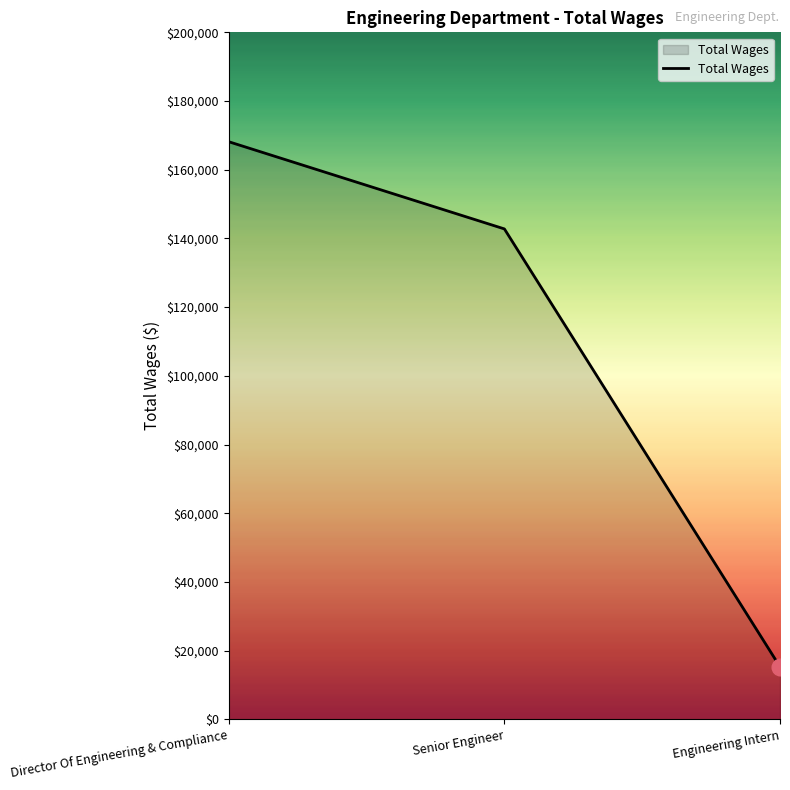

What is the difference between the values at Senior Engineer and Director Of Engineering & Compliance?

25382